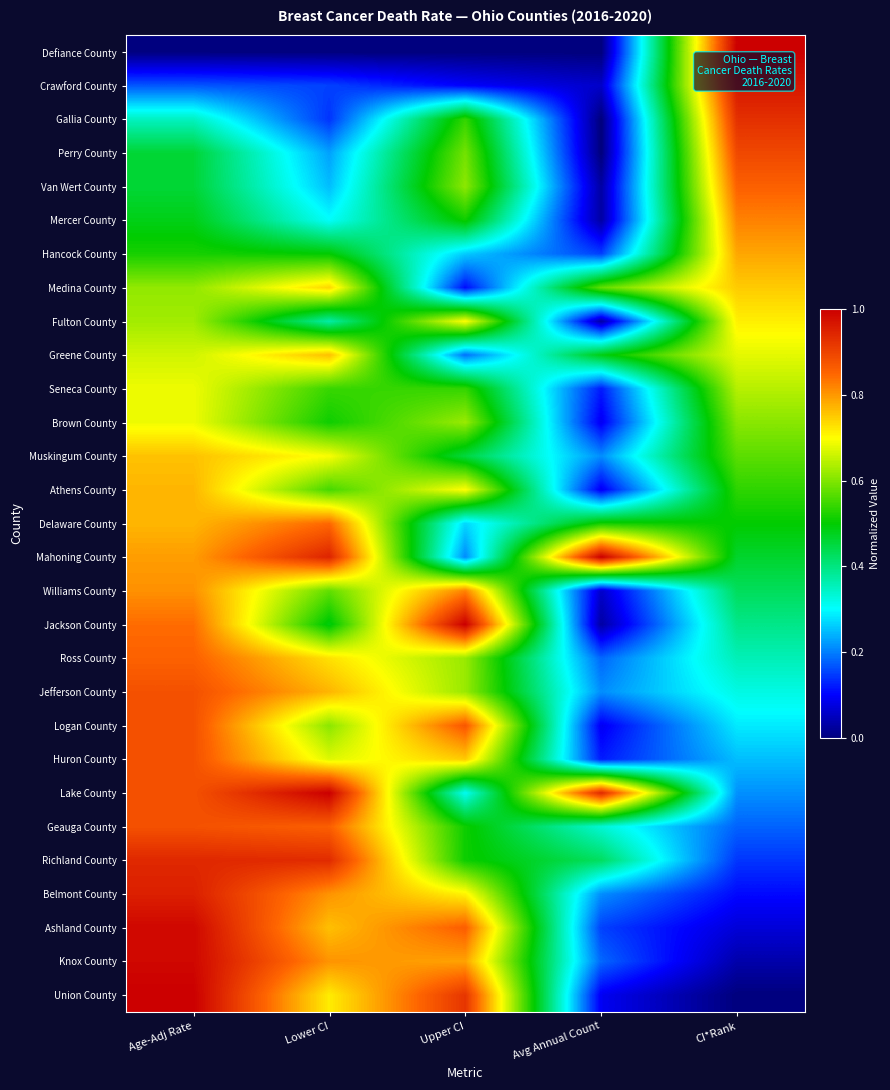

Which has a higher value, Age-Adj Rate or Upper CI?

Age-Adj Rate